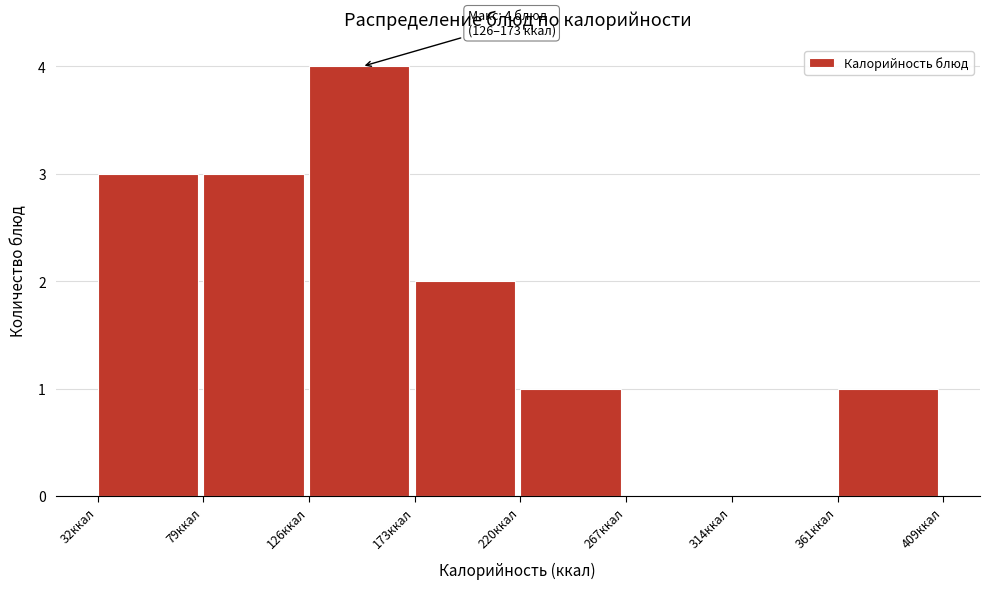

Over which range of the x-axis is the bar tallest?

125 to 175